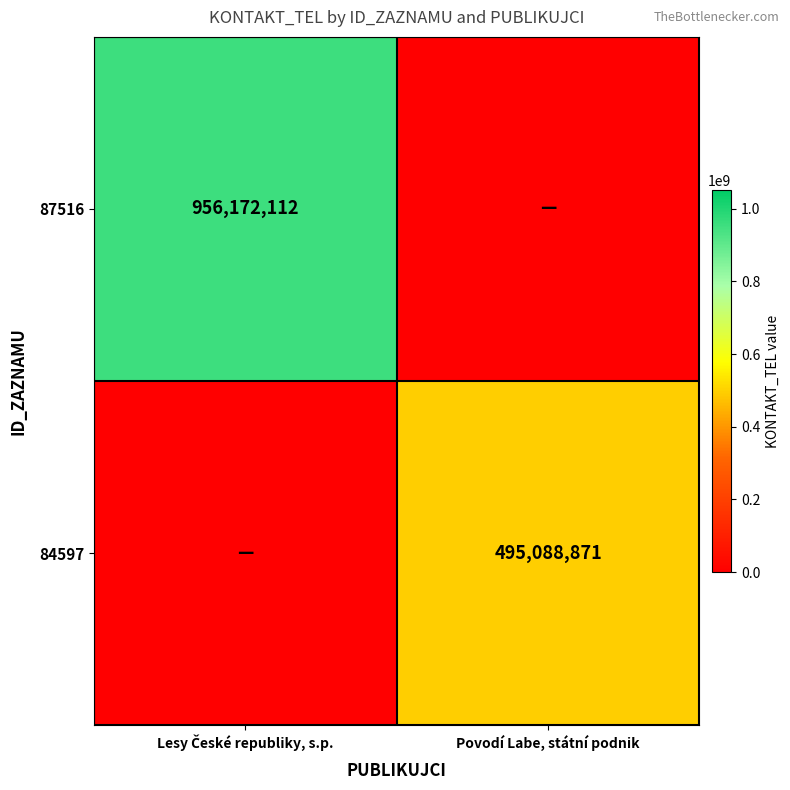

True or false: 84597 has a value of 495088871 at Povodí Labe, státní podnik.

True